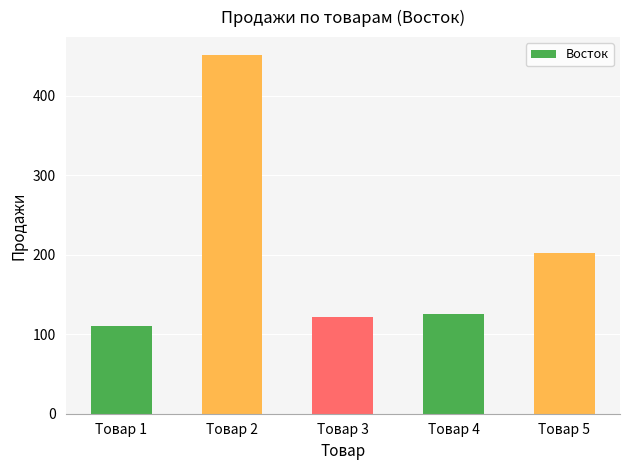

Which category has the lowest value across all series?

Товар 1